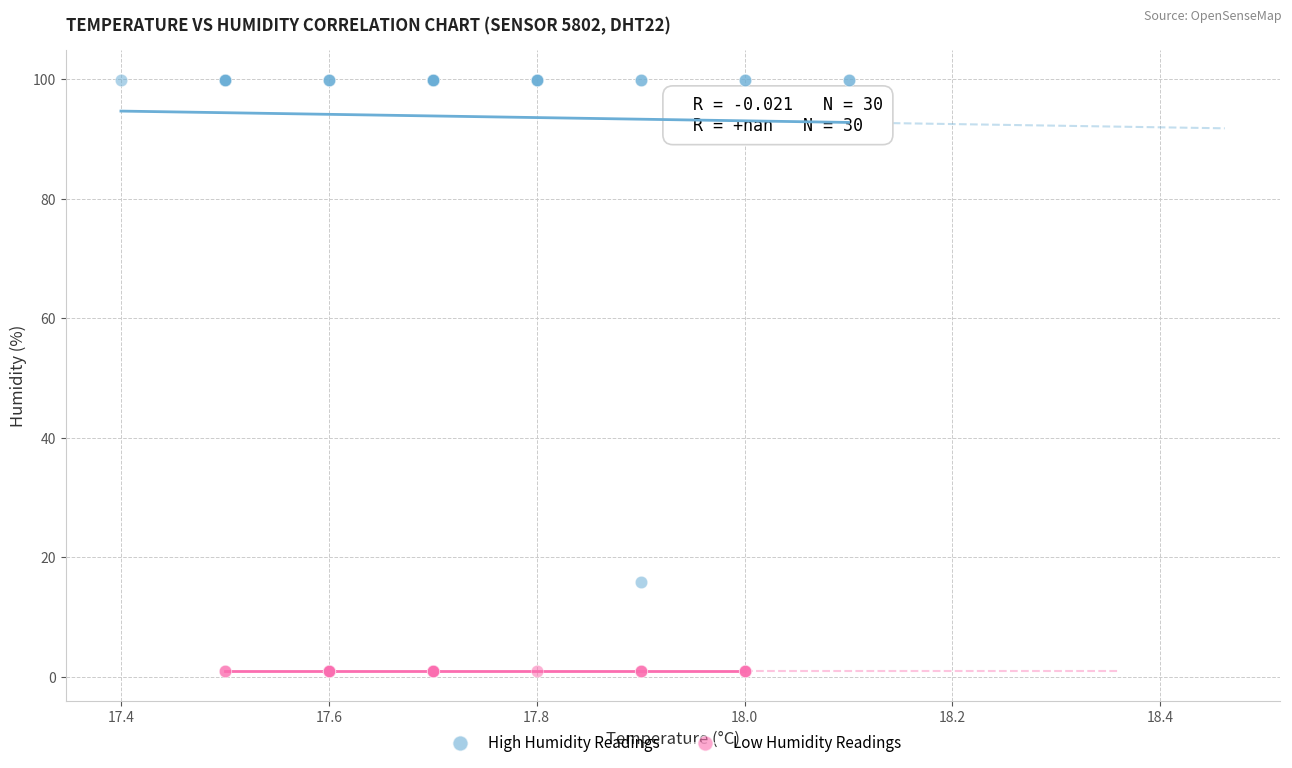

Which series reaches the maximum Y coordinate?

High Humidity Readings